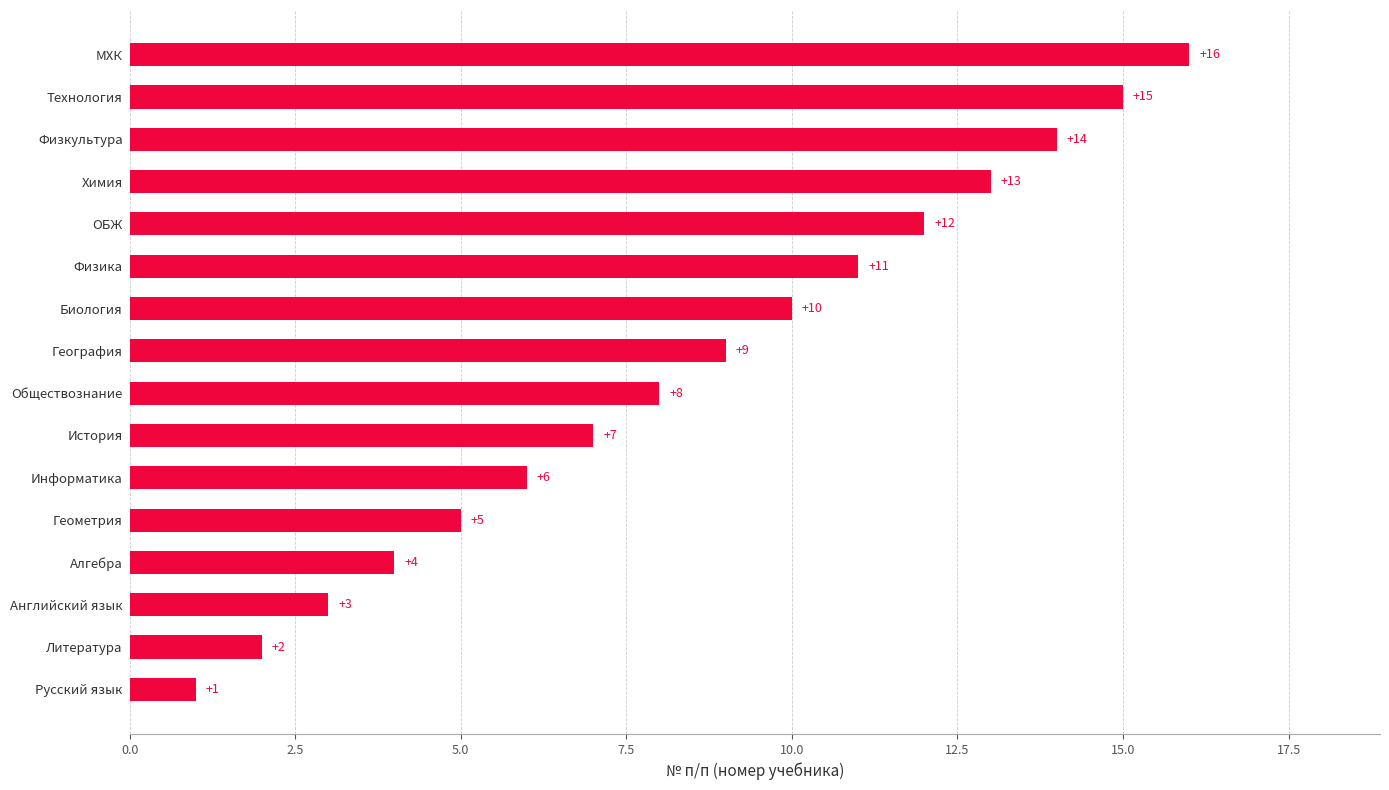

List the labels in order of value, smallest first.

Русский язык, Литература, Английский язык, Алгебра, Геометрия, Информатика, История, Обществознание, География, Биология, Физика, ОБЖ, Химия, Физкультура, Технология, МХК